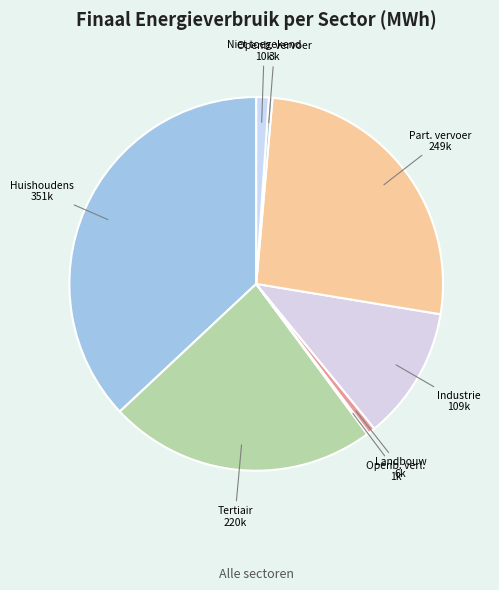

How many slices are in this pie chart?

8